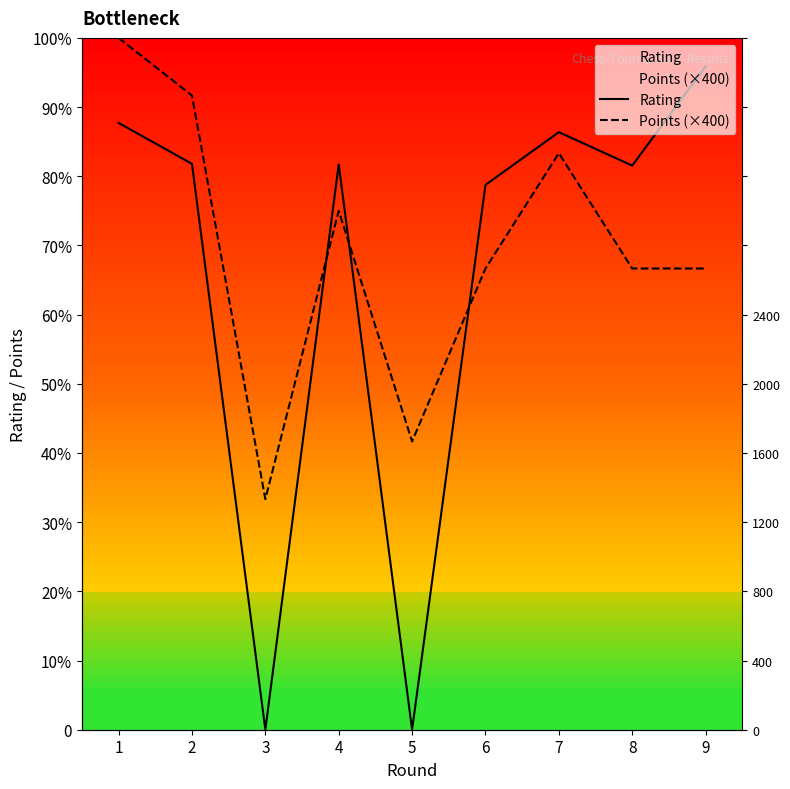

List the labels in order of Points (×400) value, smallest first.

3, 5, 6, 8, 9, 4, 7, 2, 1